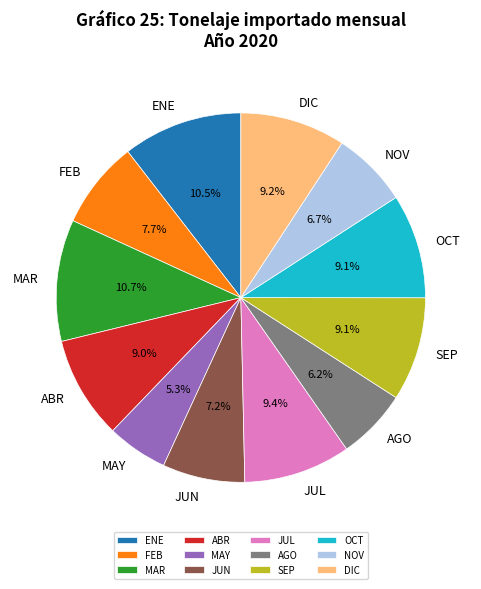

True or false: NOV accounts for 21% of the total.

False